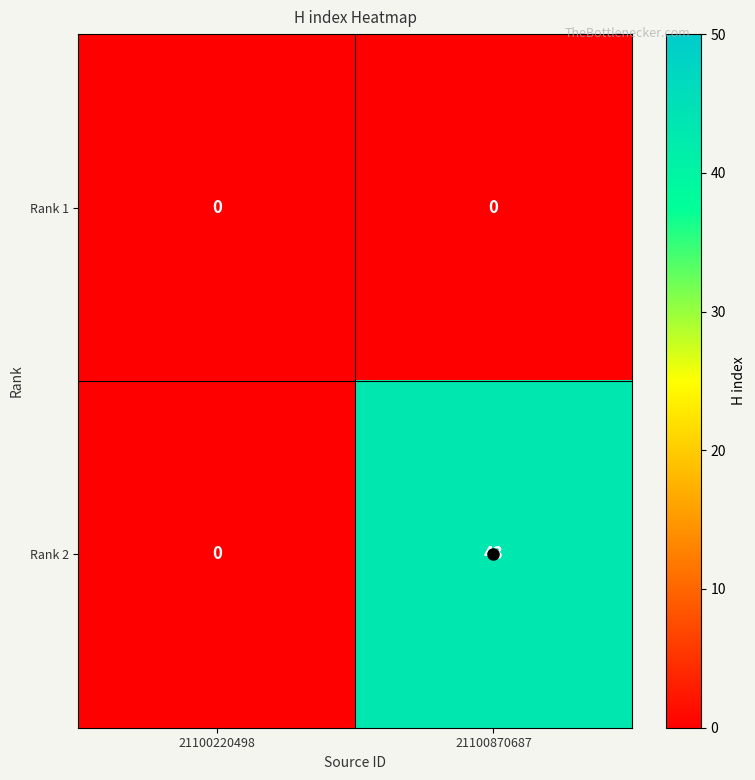

What is the difference between the Rank 2 values at 21100870687 and 21100220498?

43